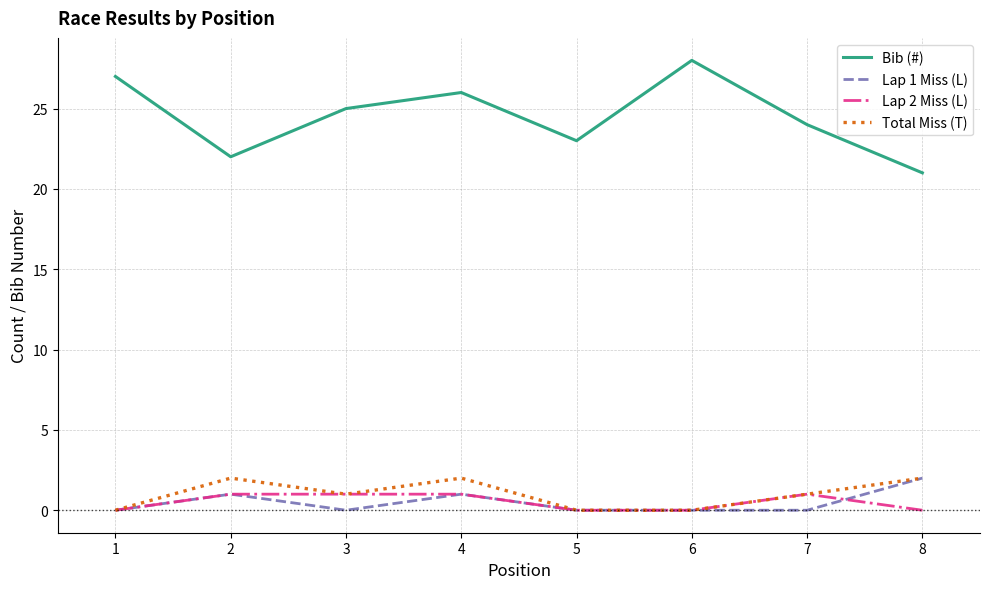

Reading left to right, transcribe all the data shown in this chart.

Bib (#): 27	22	25	26	23	28	24	21
Lap 1 Miss (L): 0	1	0	1	0	0	0	2
Lap 2 Miss (L): 0	1	1	1	0	0	1	0
Total Miss (T): 0	2	1	2	0	0	1	2